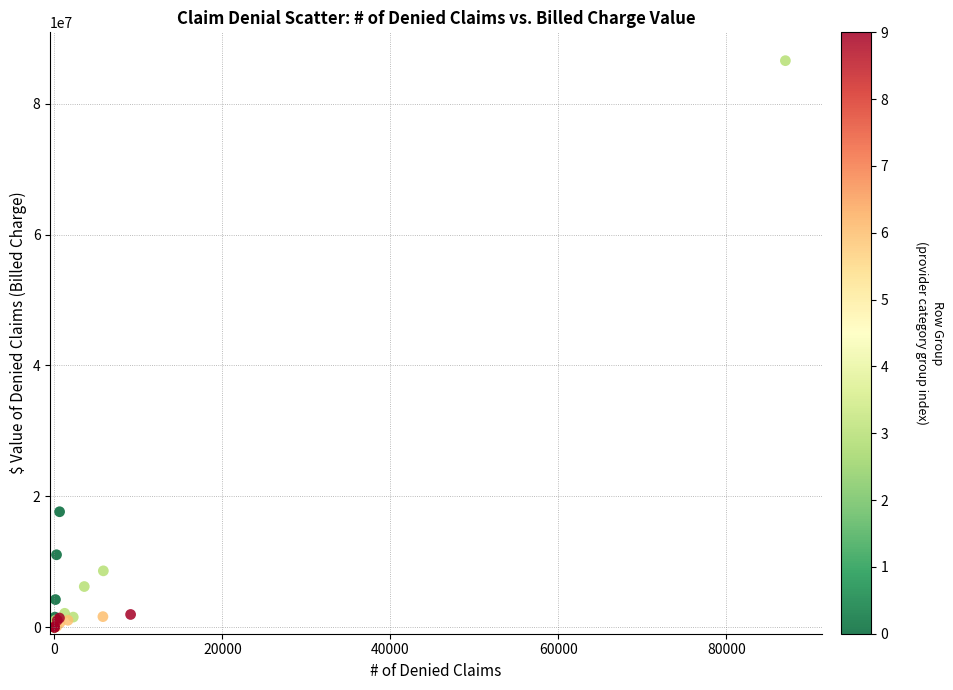

What Y value in the scatter plot is closest to 43285633?

17640786.5